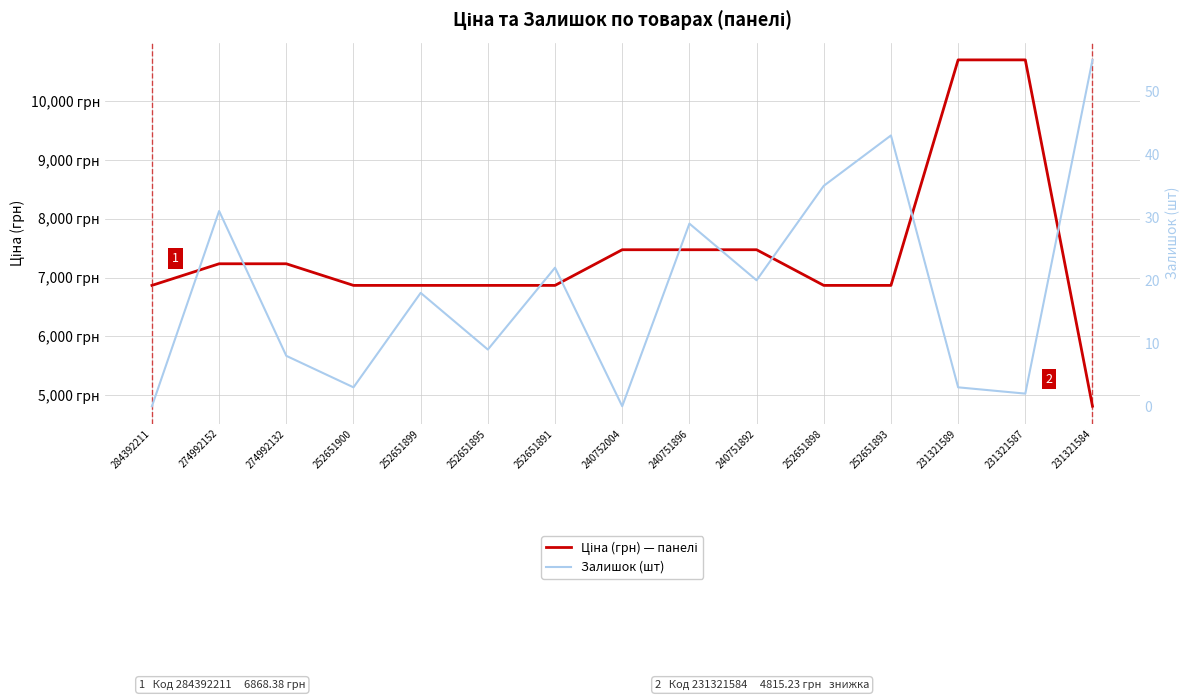

At which category does Залишок (шт) reach its first local valley?

252651900